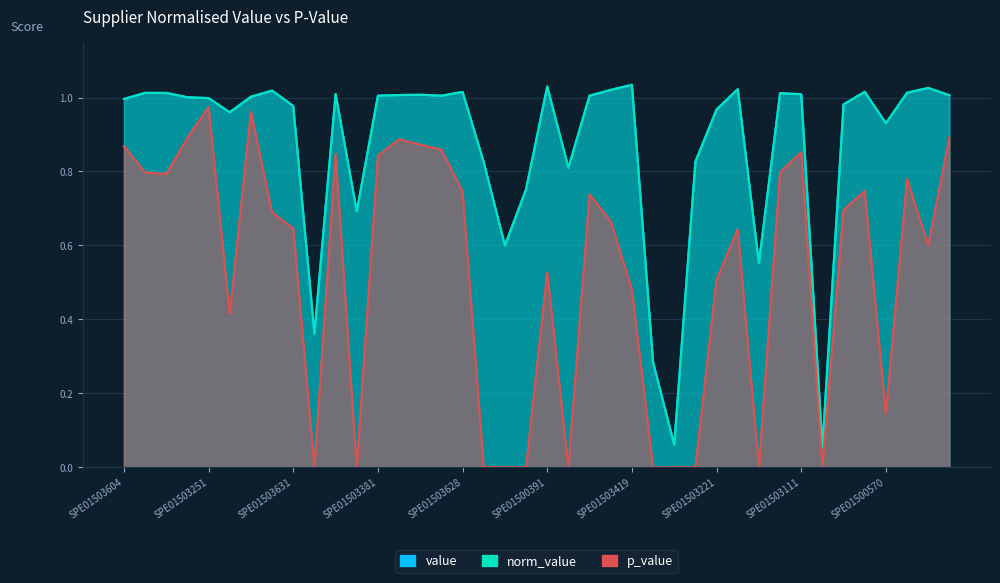

Reading left to right, list all the values displayed in this chart.

value: 1.0	1.0	1.0	1.0	1.0	1.0	1.0	1.0	1.0	0.4	1.0	0.7	1.0	1.0	1.0	1.0	1.0	0.8	0.6	0.8	1.0	0.8	1.0	1.0	1.0	0.3	0.1	0.8	1.0	1.0	0.6	1.0	1.0	0.1	1.0	1.0	0.9	1.0	1.0	1.0
norm_value: 1.0	1.0	1.0	1.0	1.0	1.0	1.0	1.0	1.0	0.4	1.0	0.7	1.0	1.0	1.0	1.0	1.0	0.8	0.6	0.8	1.0	0.8	1.0	1.0	1.0	0.3	0.1	0.8	1.0	1.0	0.6	1.0	1.0	0.1	1.0	1.0	0.9	1.0	1.0	1.0
p_value: 0.9	0.8	0.8	0.9	1.0	0.4	1.0	0.7	0.6	0.0	0.8	0.0	0.8	0.9	0.9	0.9	0.7	0.0	0.0	0.0	0.5	0.0	0.7	0.7	0.5	0.0	0.0	0.0	0.5	0.6	0.0	0.8	0.9	0.0	0.7	0.7	0.1	0.8	0.6	0.9